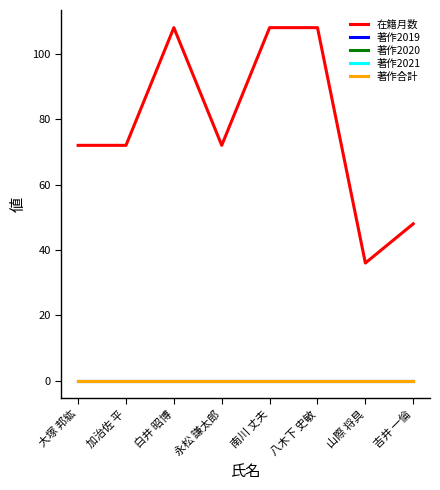

Reading left to right, what are all the values shown in this chart?

在籍月数: 72	72	108	72	108	108	36	48
著作2019: 0	0	0	0	0	0	0	0
著作2020: 0	0	0	0	0	0	0	0
著作2021: 0	0	0	0	0	0	0	0
著作合計: 0	0	0	0	0	0	0	0